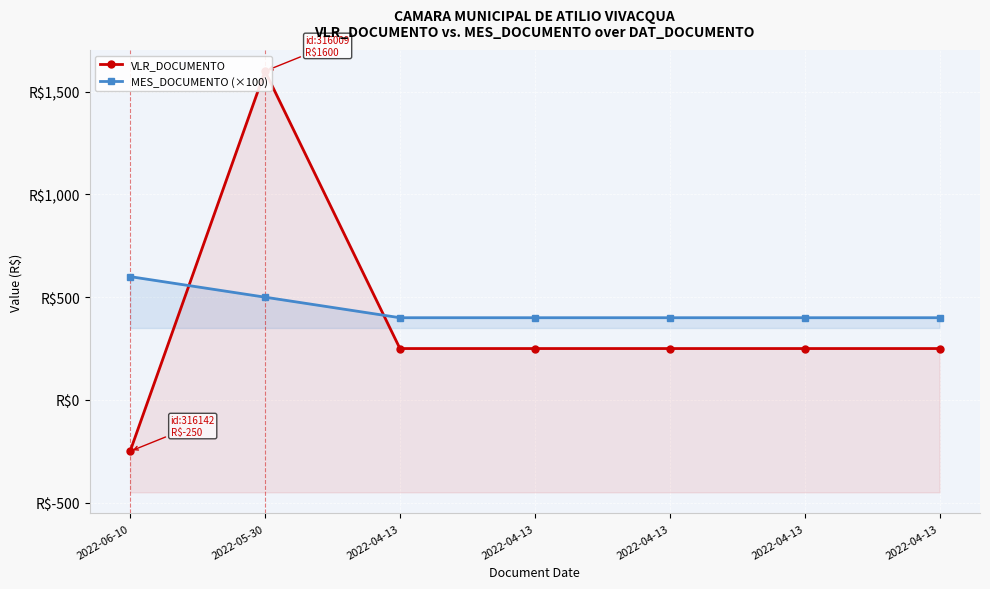

At how many categories does at least one series exceed -61?

7